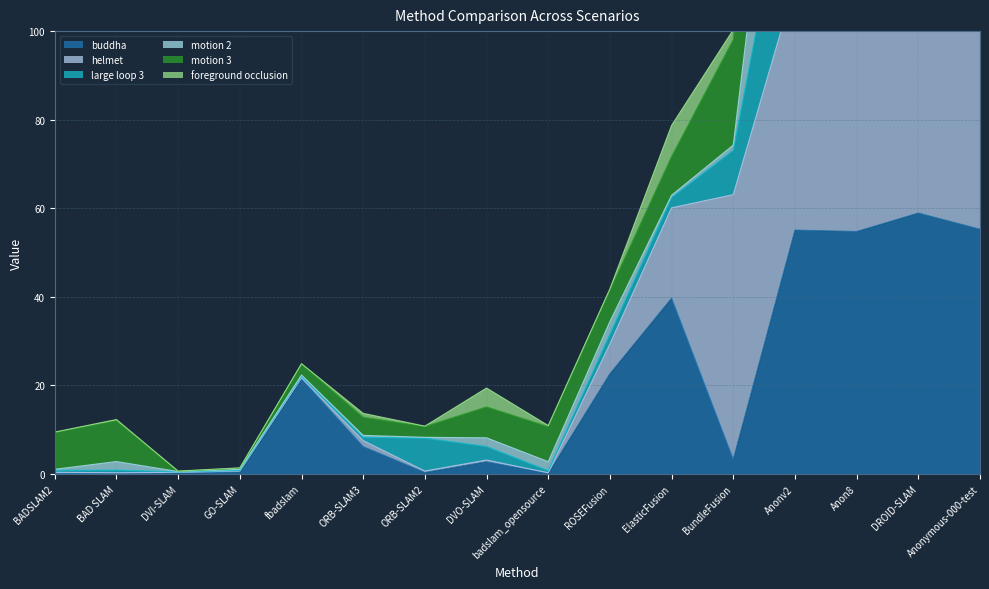

List the labels in order of buddha value, smallest first.

BADSLAM2, badslam_opensource, BAD SLAM, DVI-SLAM, ORB-SLAM2, GO-SLAM, DVO-SLAM, BundleFusion, ORB-SLAM3, fbadslam, ROSEFusion, ElasticFusion, Anon8, Anonv2, Anonymous-000-test, DROID-SLAM